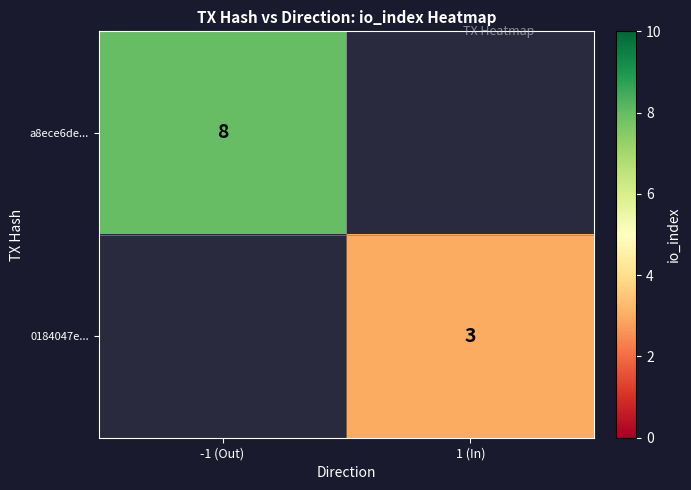

The 0184047e... series shows 5 at 1 (In). True or false?

False